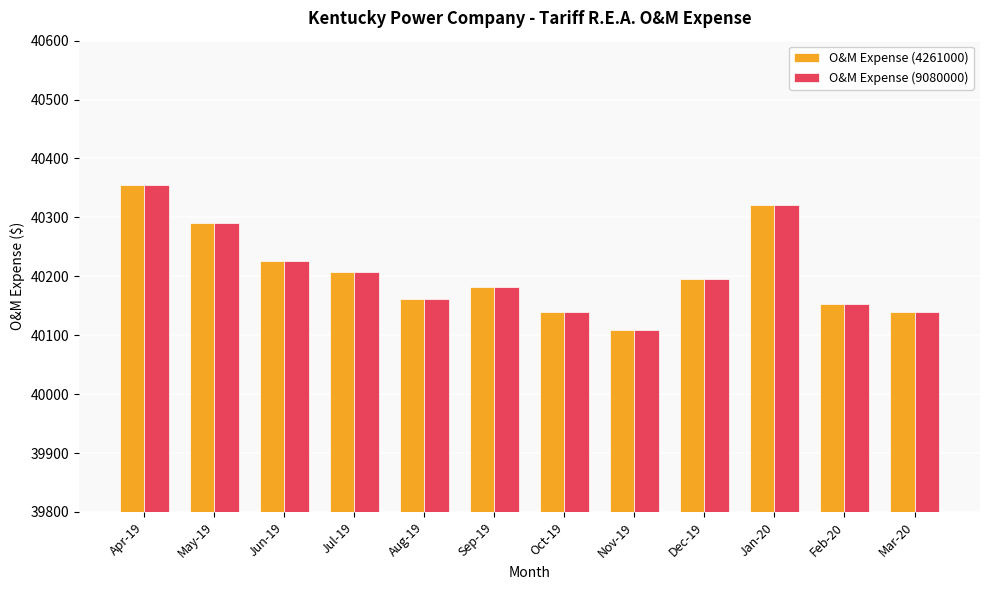

How many groups of bars are there?

12